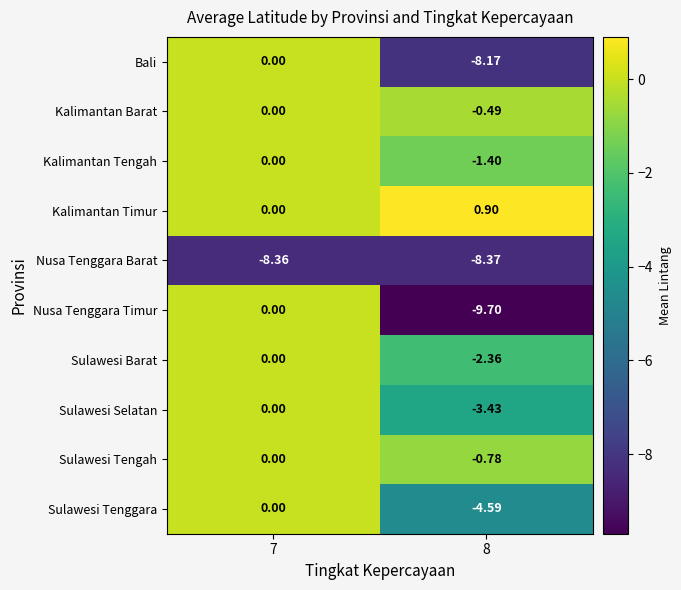

Is the value of Nusa Tenggara Timur at 8 greater than the value of Kalimantan Timur at 8?

No